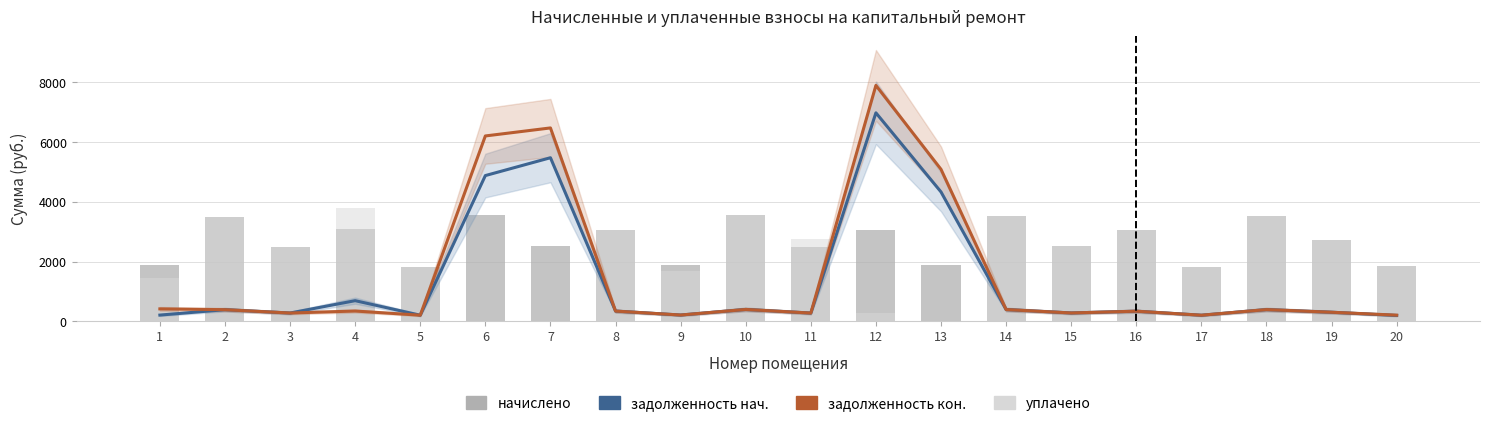

Which series has the largest total across all categories?

начислено